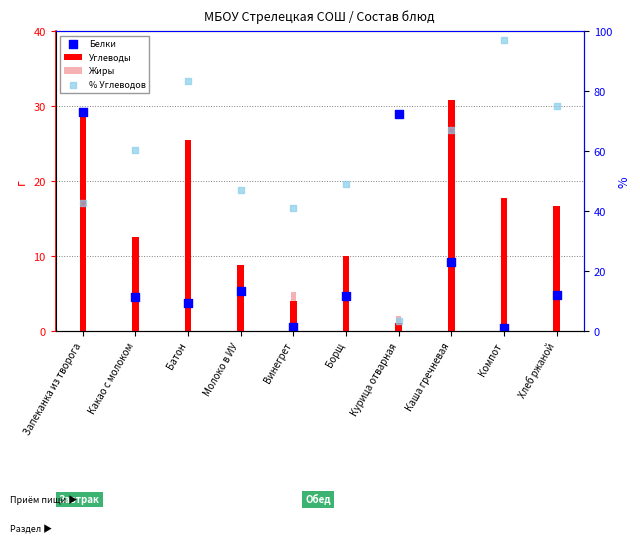

What are all the series names shown in the legend?

Углеводы, Жиры, Белки, % Углеводов